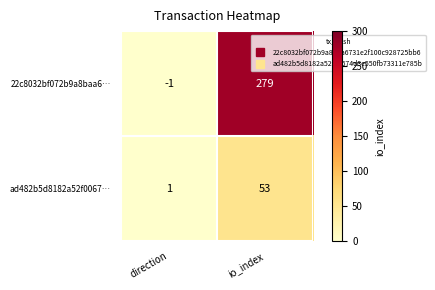

Which category has the highest value across all series?

io_index